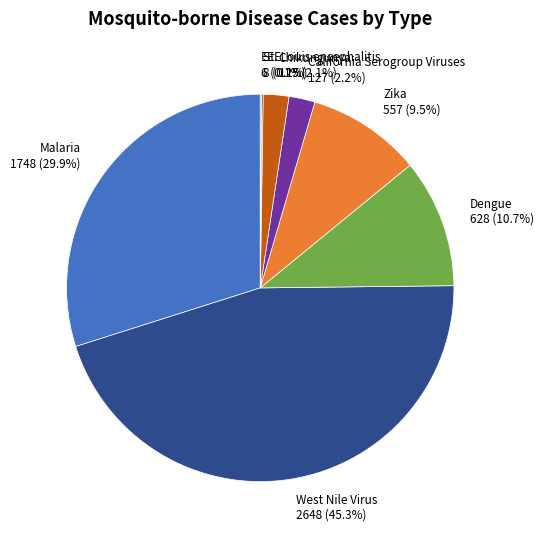

Is the sum of Dengue and Zika greater than half?

No